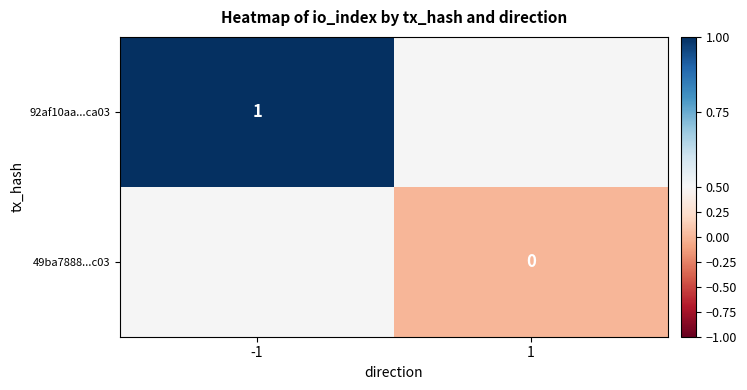

Is it true that 92af10aa...ca03 equals 2 at -1?

False